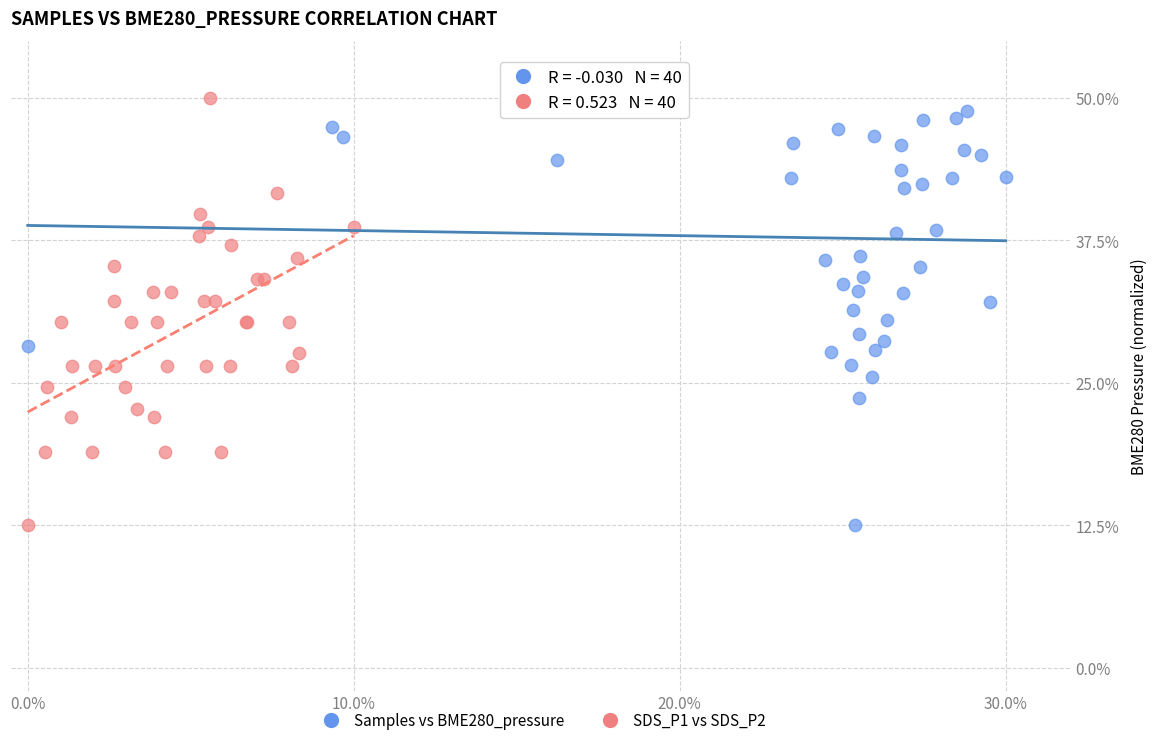

What are all the series names shown in the legend?

Samples vs BME280_pressure, SDS_P1 vs SDS_P2